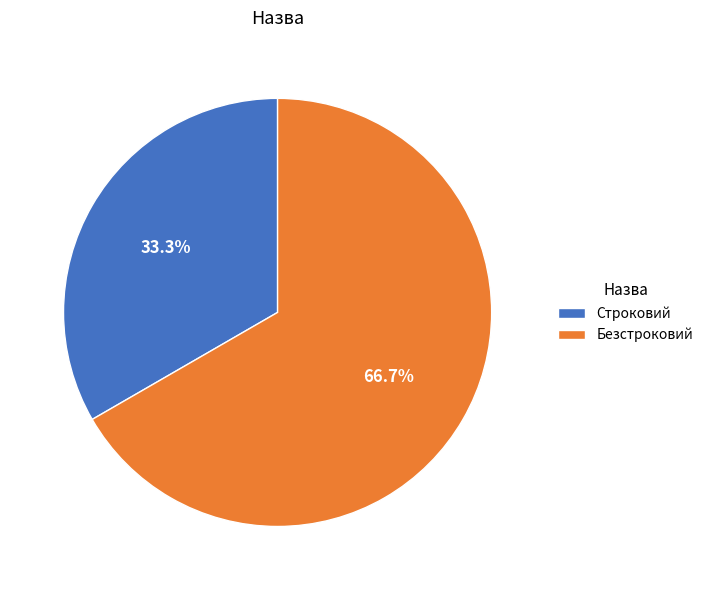

Which slice is the largest?

Безстроковий